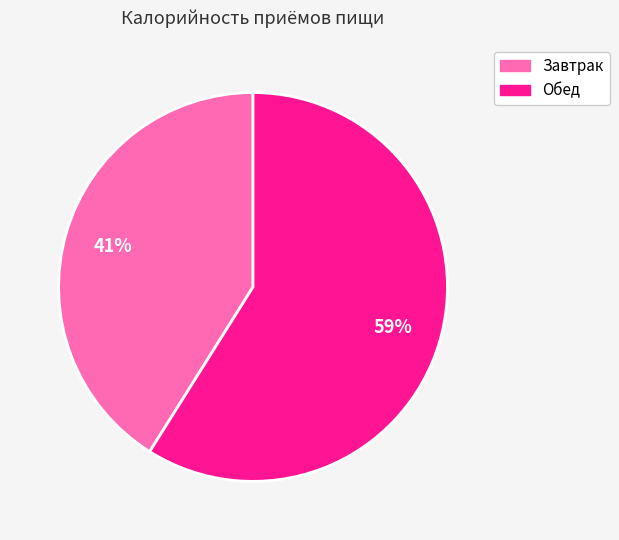

Rank the categories by value from lowest to highest.

Завтрак, Обед